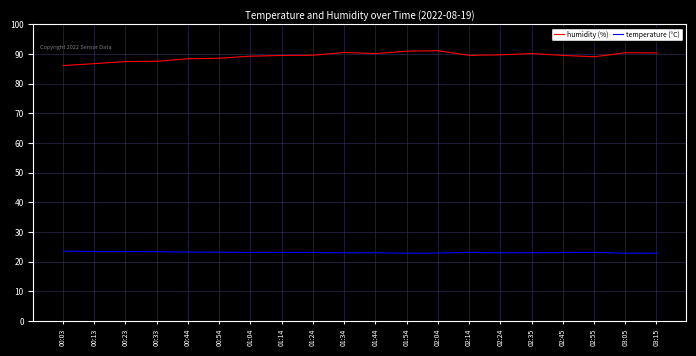

Which series has the widest spread of values?

humidity (%)